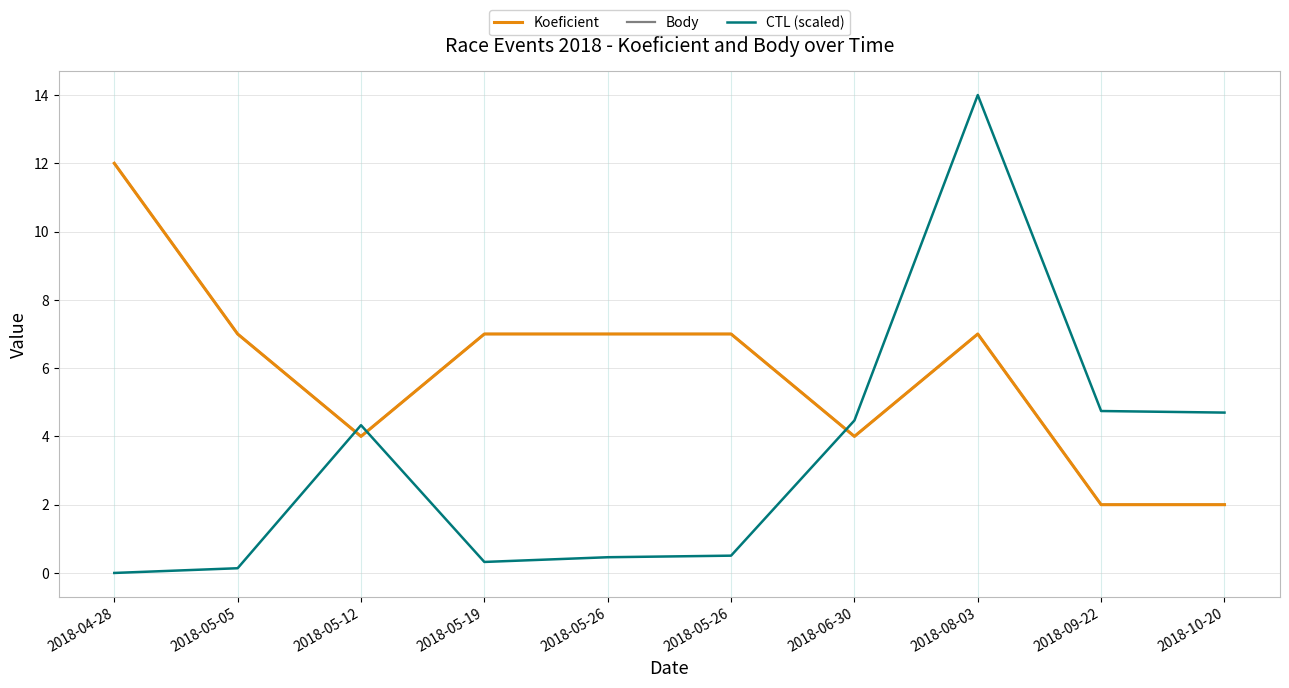

Read the Koeficient value at 2018-04-28.

12.0